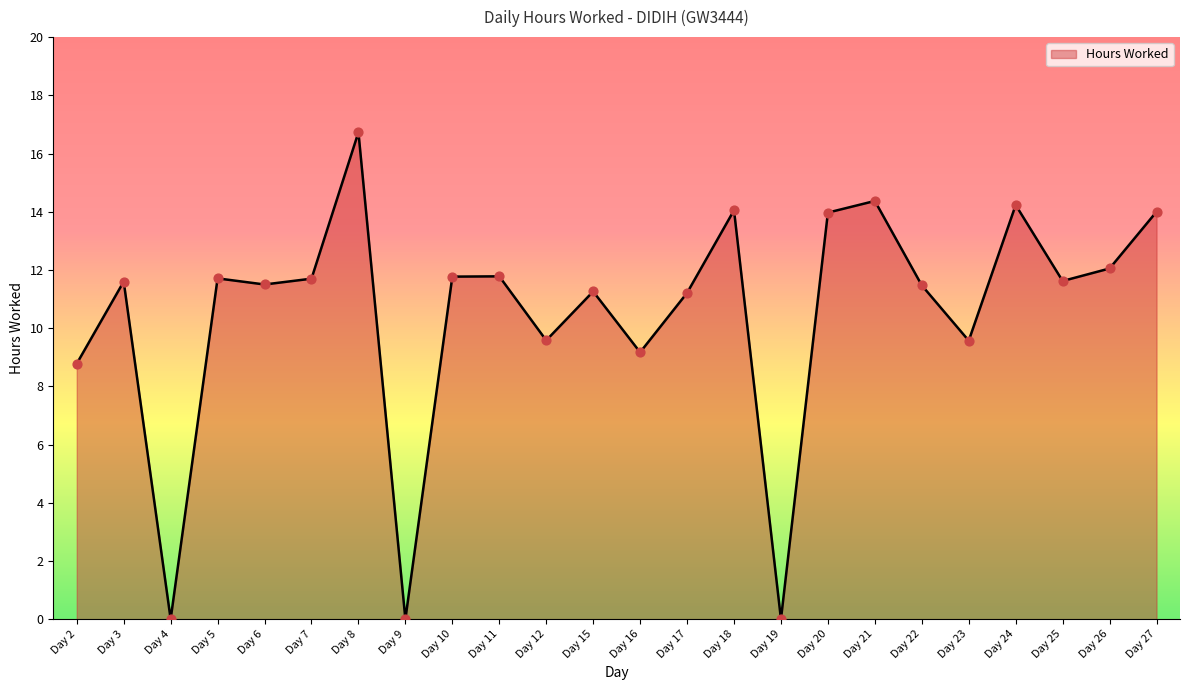

Approximately how many times larger is the value at Day 21 compared to Day 15?

1.3